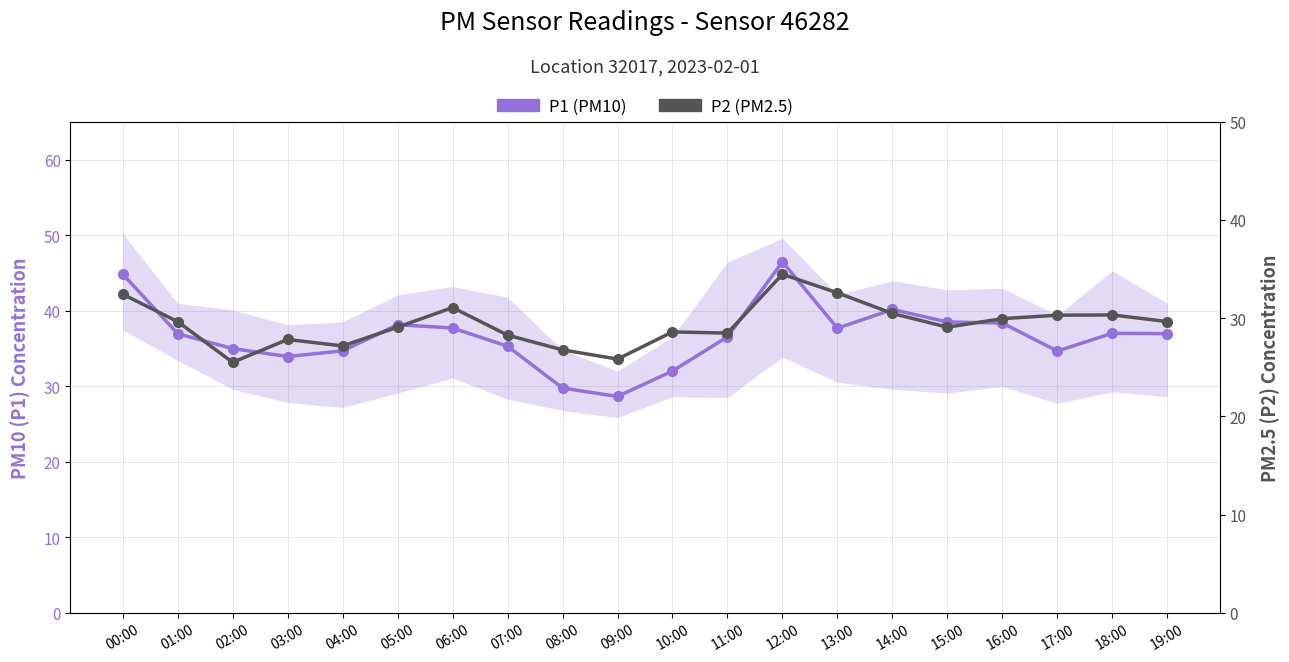

True or false: P2 (PM2.5) and P1 (PM10) cross at least once.

False